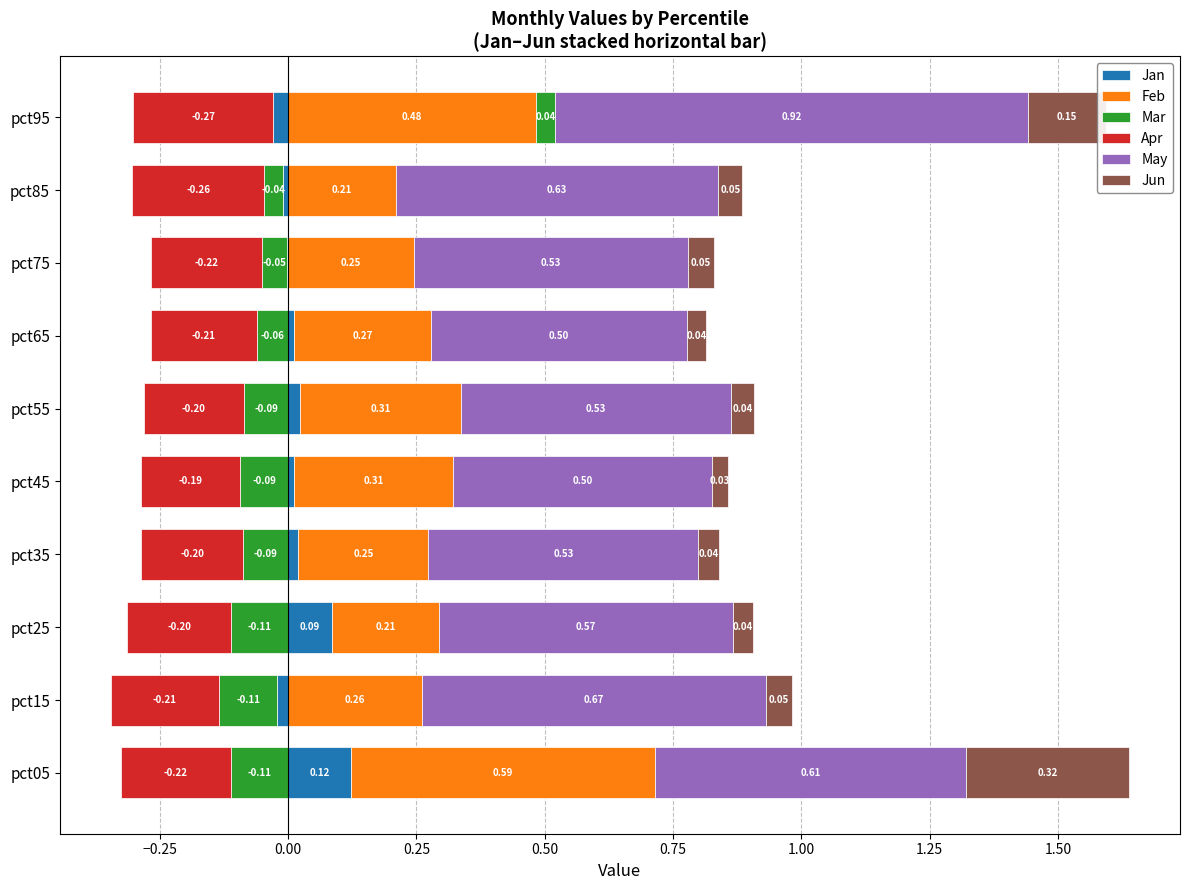

Reading left to right, list all the values displayed in this chart.

Jan: pct05=0.1	pct15=-0.0	pct25=0.1	pct35=0.0	pct45=0.0	pct55=0.0	pct65=0.0	pct75=-0.0	pct85=-0.0	pct95=-0.0
Feb: pct05=0.6	pct15=0.3	pct25=0.2	pct35=0.3	pct45=0.3	pct55=0.3	pct65=0.3	pct75=0.2	pct85=0.2	pct95=0.5
Mar: pct05=-0.1	pct15=-0.1	pct25=-0.1	pct35=-0.1	pct45=-0.1	pct55=-0.1	pct65=-0.1	pct75=-0.0	pct85=-0.0	pct95=0.0
Apr: pct05=-0.2	pct15=-0.2	pct25=-0.2	pct35=-0.2	pct45=-0.2	pct55=-0.2	pct65=-0.2	pct75=-0.2	pct85=-0.3	pct95=-0.3
May: pct05=0.6	pct15=0.7	pct25=0.6	pct35=0.5	pct45=0.5	pct55=0.5	pct65=0.5	pct75=0.5	pct85=0.6	pct95=0.9
Jun: pct05=0.3	pct15=0.1	pct25=0.0	pct35=0.0	pct45=0.0	pct55=0.0	pct65=0.0	pct75=0.0	pct85=0.0	pct95=0.2